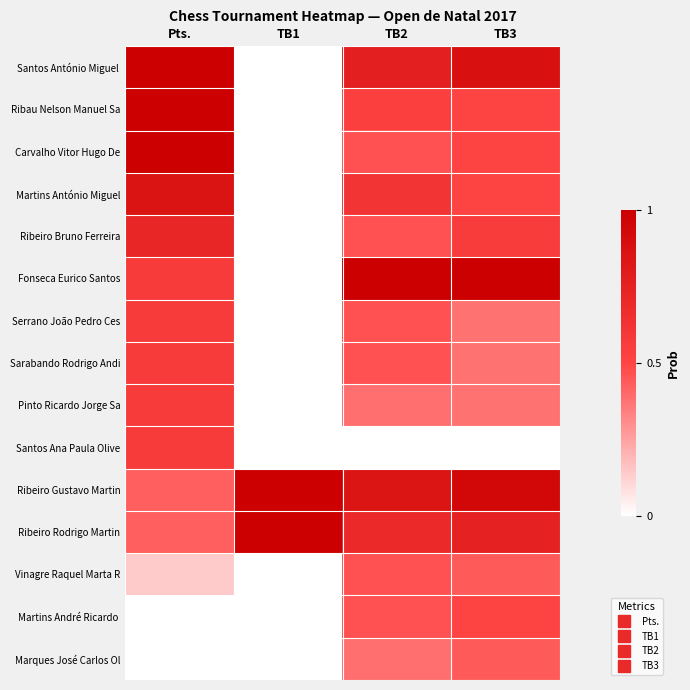

At which category is the sum across all series the highest?

Pts.